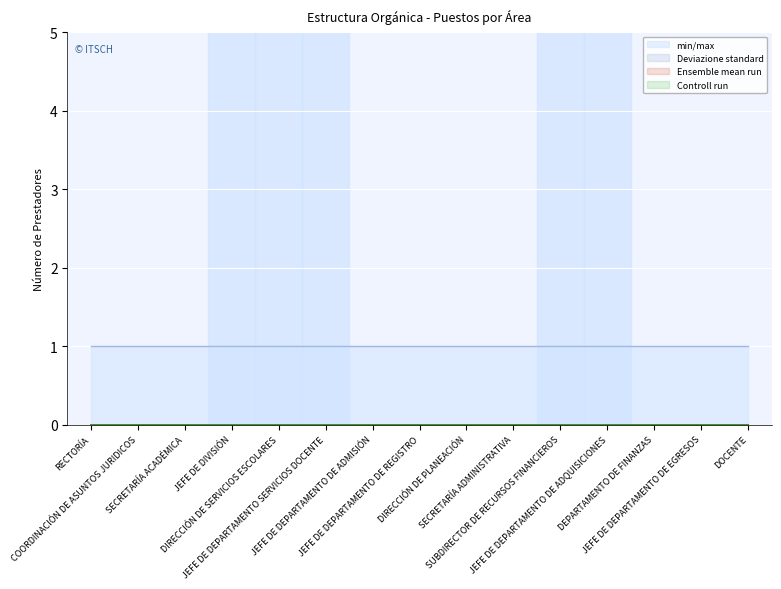

At JEFE DE DEPARTAMENTO DE EGRESOS, list the series in order from smallest to largest.

Deviazione standard, Ensemble mean run, Controll run, min/max